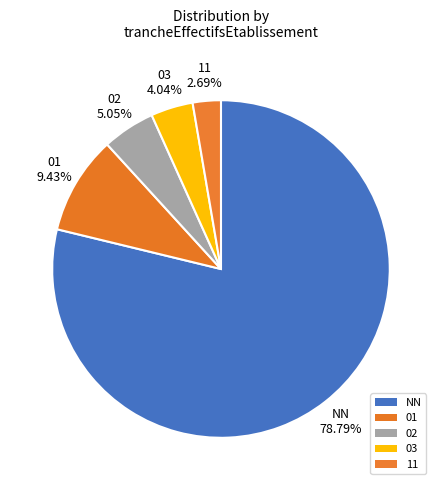

Is NN the majority of the pie?

Yes